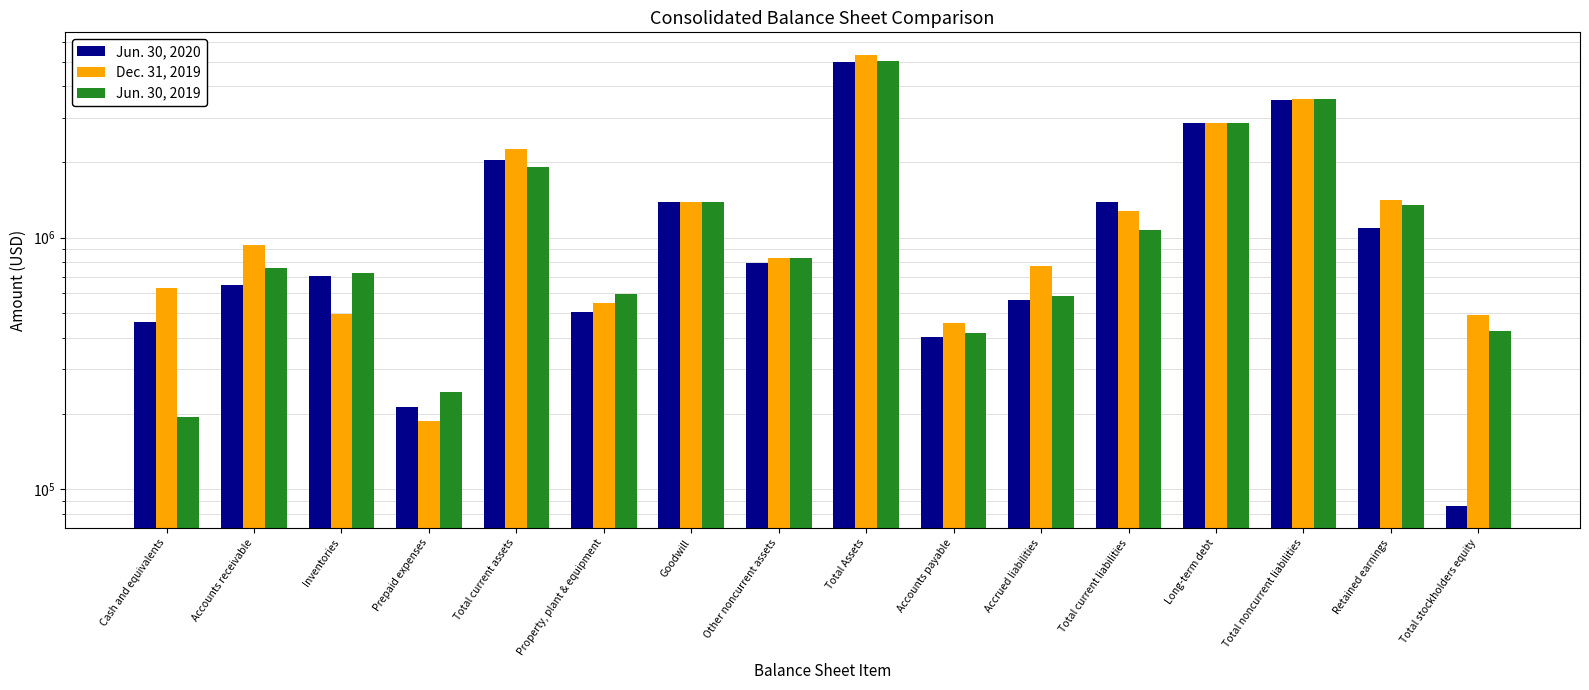

Are the bars horizontal?

No